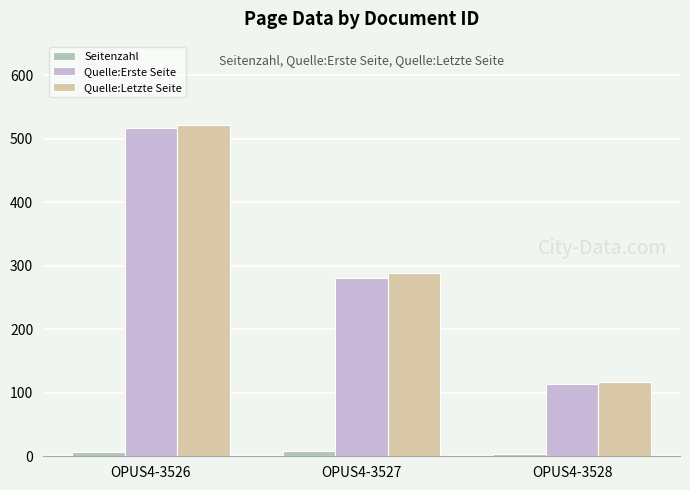

Rank the categories by Quelle:Erste Seite value from lowest to highest.

OPUS4-3528, OPUS4-3527, OPUS4-3526